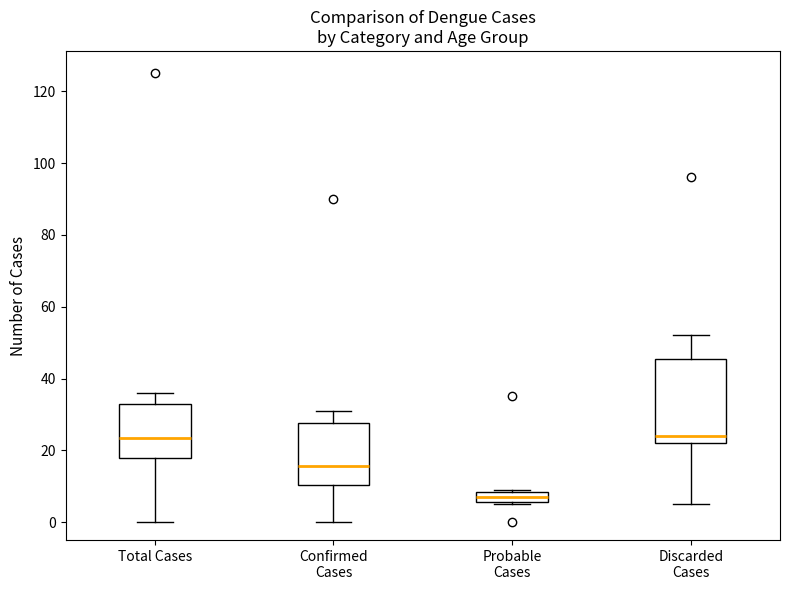

Reading left to right, read every box against the y-axis: the position of its median line, the range the box covers, and the ends of its whiskers. The values are not printed on the chart, so give them approximately, as read against the axis.

Total Cases: median 24, box 18 to 34, whiskers 0 to 36
Confirmed Cases: median 16, box 10 to 28, whiskers 0 to 32
Probable Cases: median 8 (inside the box), box 6 to 8, whiskers 6 to 10
Discarded Cases: median 24, box 22 to 46, whiskers 6 to 52